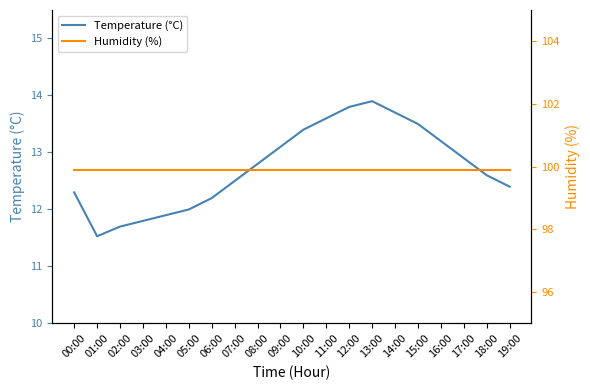

What position from the right is 18:00?

2